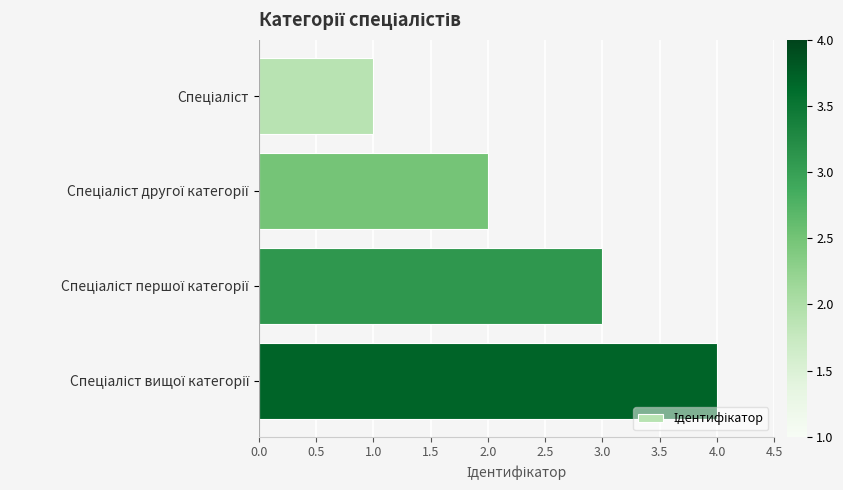

What is the difference between the second highest and second lowest values?

1